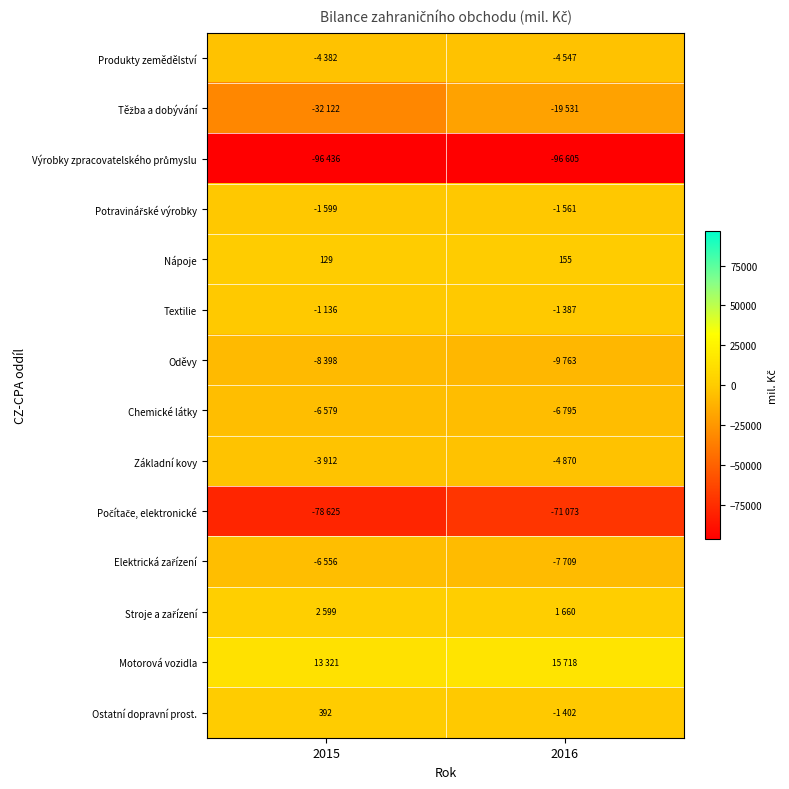

What is the difference between the Nápoje values at 2015 and 2016?

26